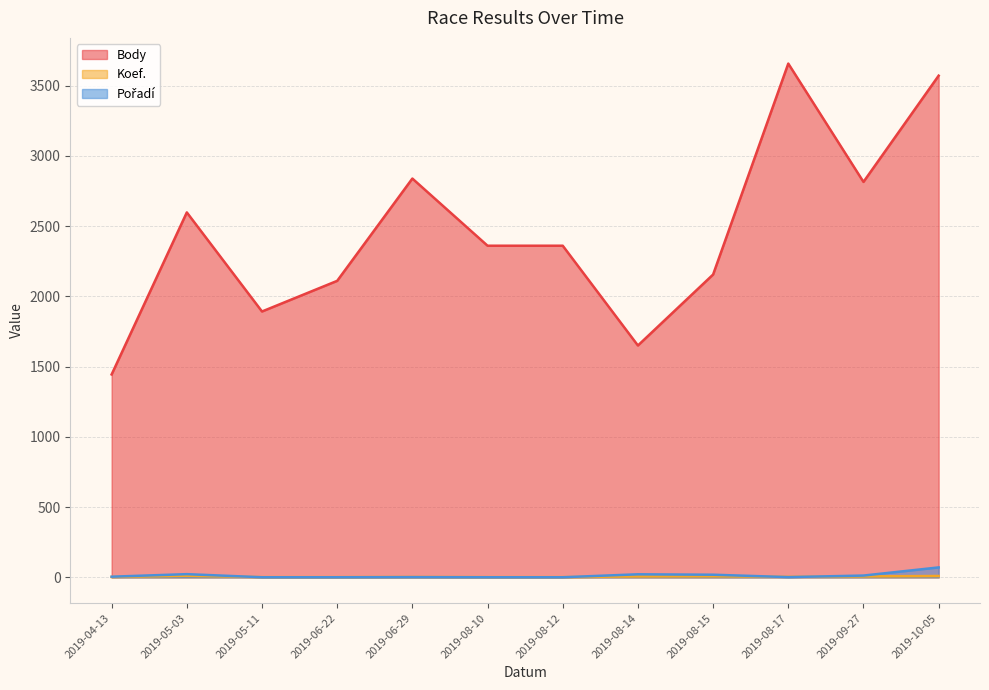

What is the value of the Koef. point at the 9th from the left?

8